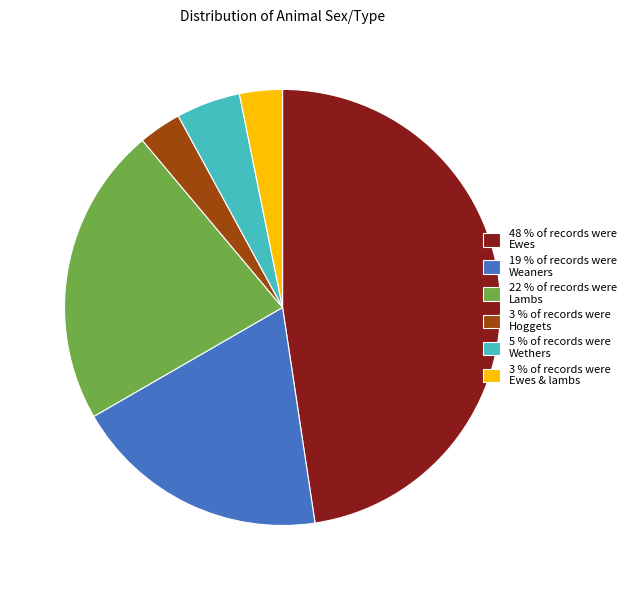

Is the sum of 19 % of records were Weaners and 5 % of records were Wethers greater than half?

No